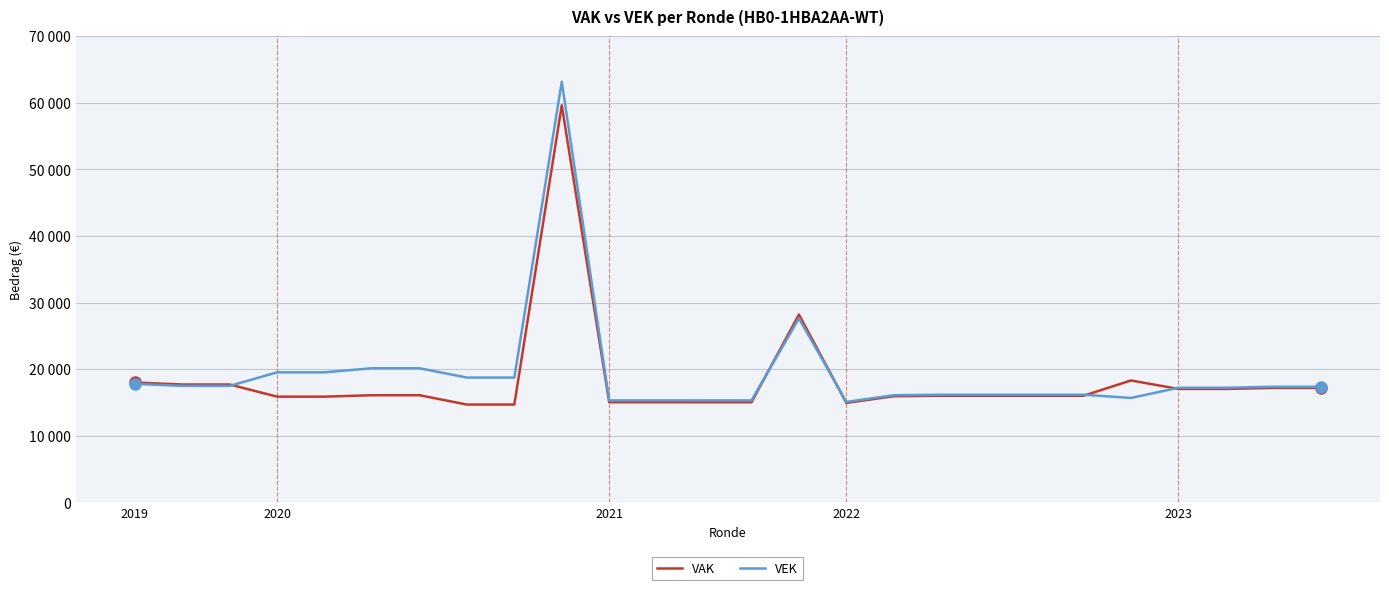

At which label does VAK reach its peak?

9